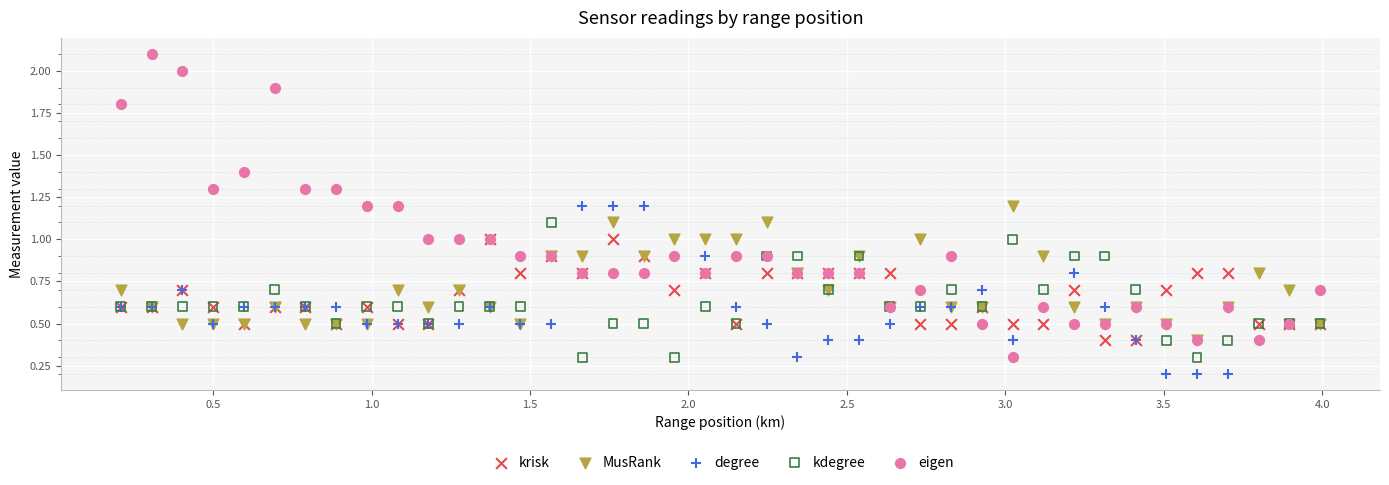

Which series has the widest spread of Y values?

eigen